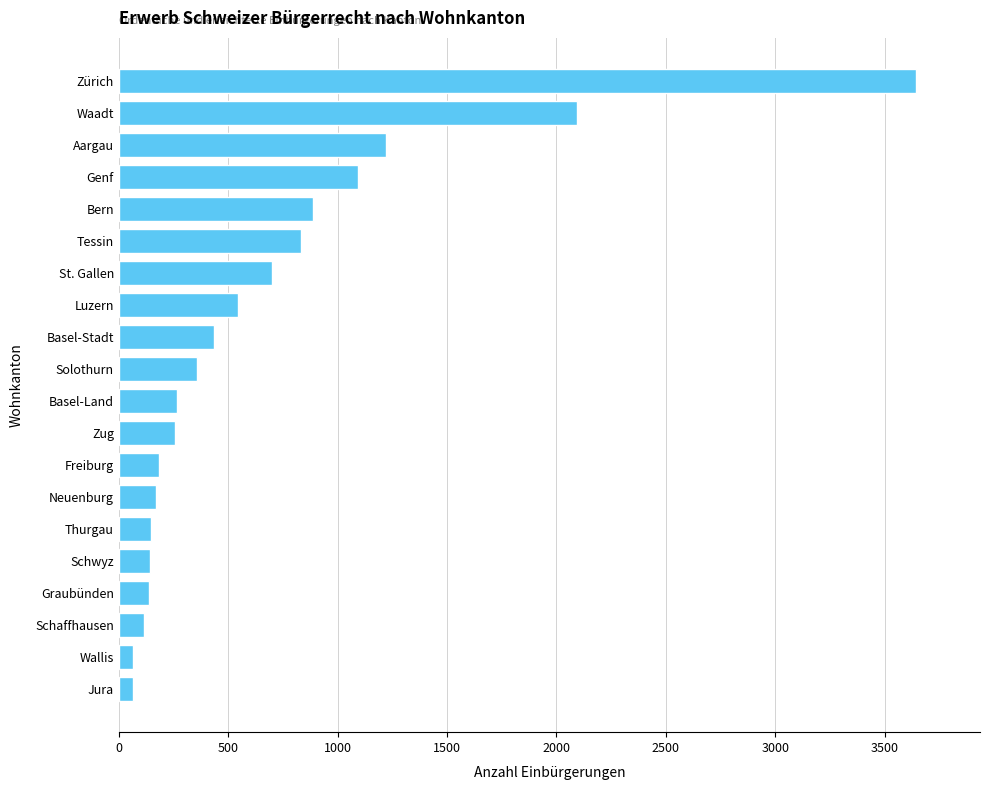

Which has a higher value, Graubünden or Solothurn?

Solothurn